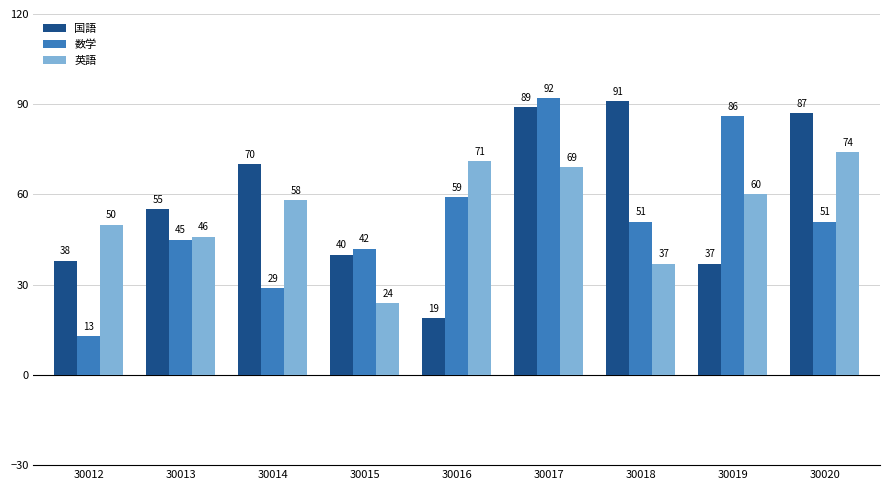

Which label corresponds to the smallest value in the chart?

30012